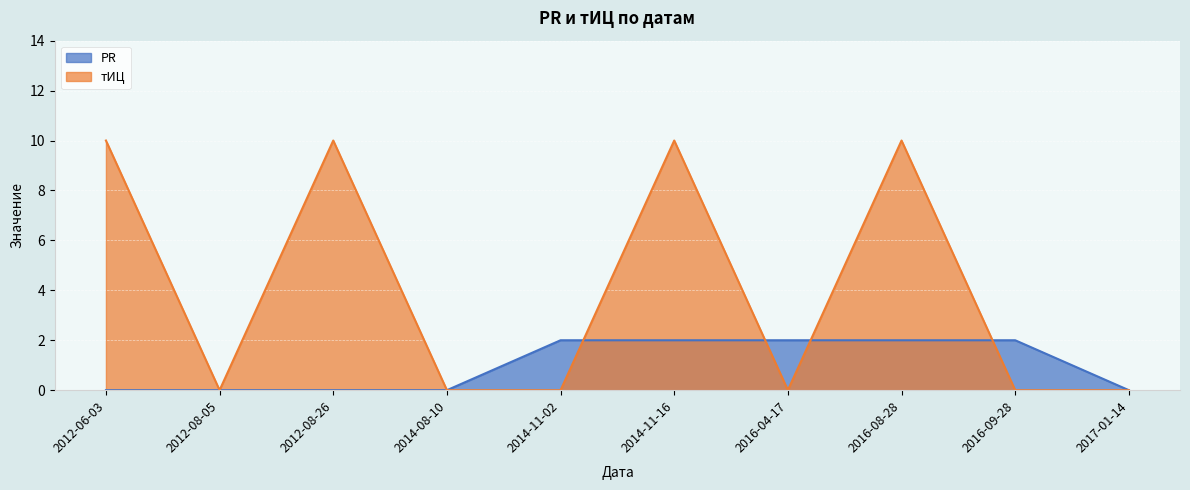

Reading left to right, extract all data points from this chart.

PR: 0	0	0	0	2	2	2	2	2	0
тИЦ: 10	0	10	0	0	10	0	10	0	0